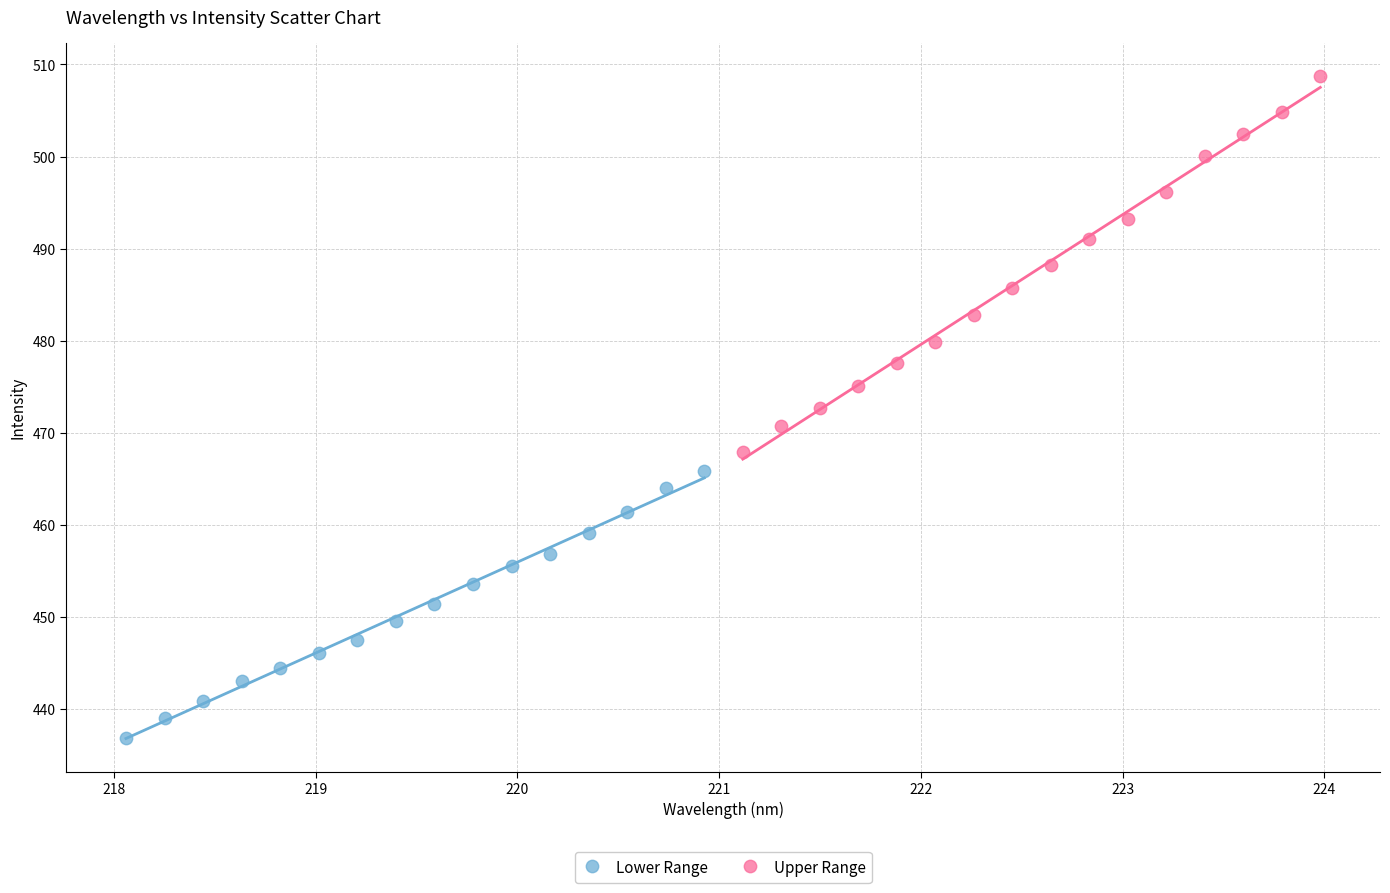

Which series has the largest Y range (max minus min)?

Upper Range